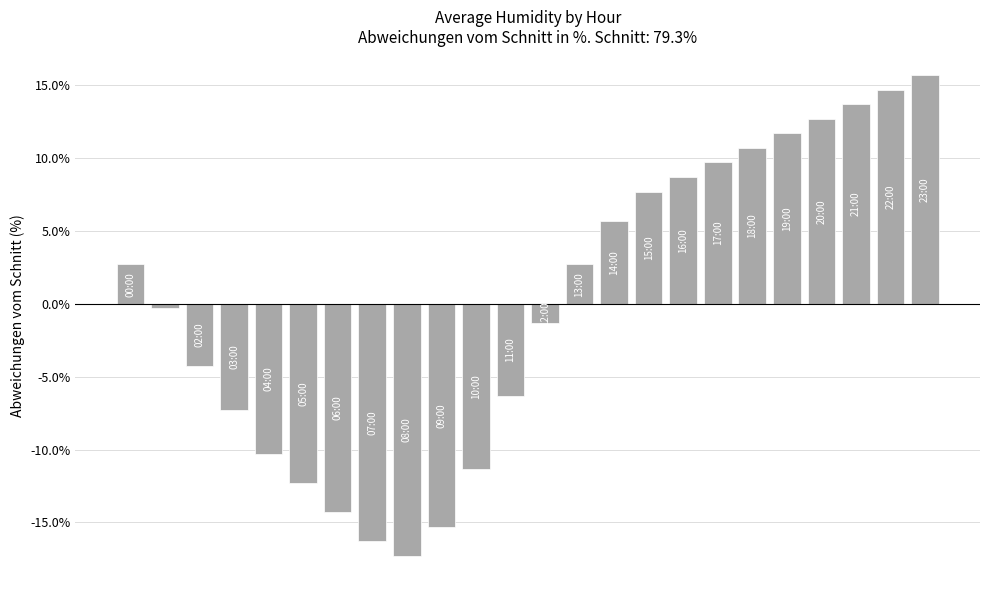

What is the minimum value shown in the chart?

-17.3